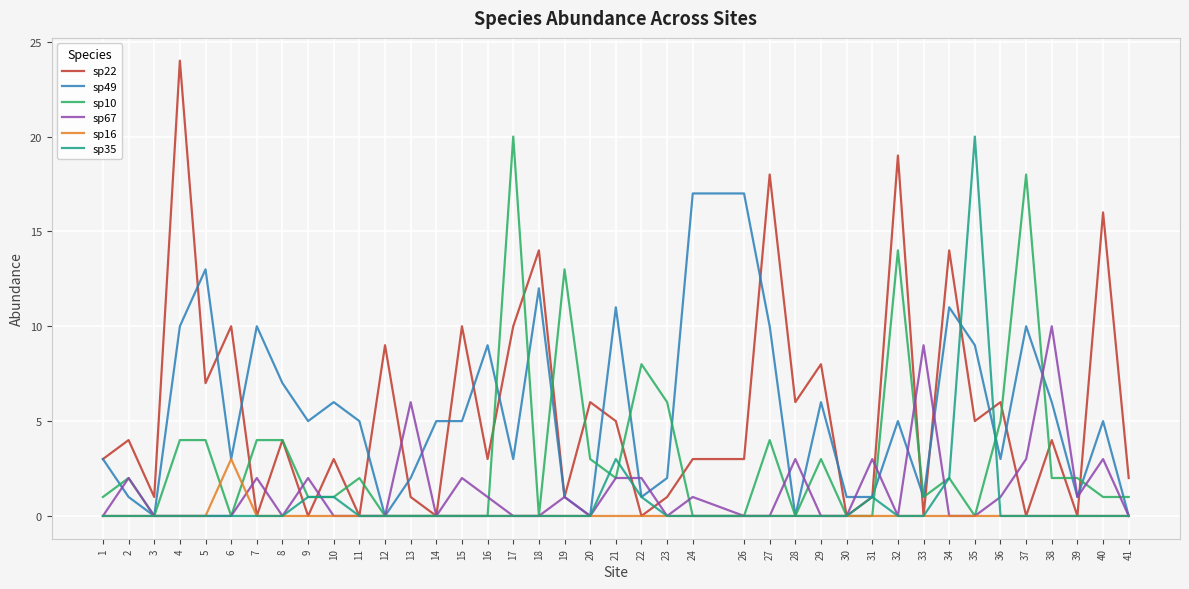

True or false: sp10 has a value of 7 at 8.

False